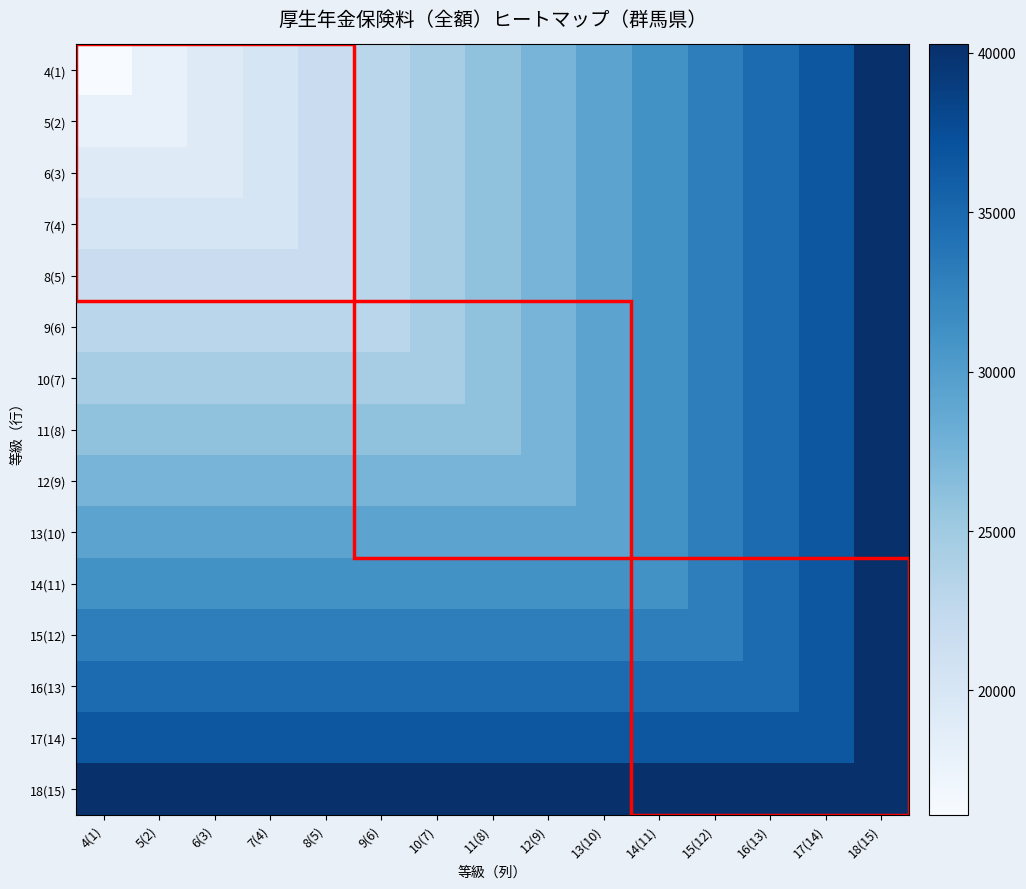

Reading right to left, transcribe all the data shown in this chart.

4(1): 18(15)=40260	17(14)=36600	16(13)=34770	15(12)=32940	14(11)=31110	13(10)=29280	12(9)=27450	11(8)=25986	10(7)=24522	9(6)=23058	8(5)=21594	7(4)=20130	6(3)=19032	5(2)=17934	4(1)=16104
5(2): 18(15)=40260	17(14)=36600	16(13)=34770	15(12)=32940	14(11)=31110	13(10)=29280	12(9)=27450	11(8)=25986	10(7)=24522	9(6)=23058	8(5)=21594	7(4)=20130	6(3)=19032	5(2)=17934	4(1)=17934
6(3): 18(15)=40260	17(14)=36600	16(13)=34770	15(12)=32940	14(11)=31110	13(10)=29280	12(9)=27450	11(8)=25986	10(7)=24522	9(6)=23058	8(5)=21594	7(4)=20130	6(3)=19032	5(2)=19032	4(1)=19032
7(4): 18(15)=40260	17(14)=36600	16(13)=34770	15(12)=32940	14(11)=31110	13(10)=29280	12(9)=27450	11(8)=25986	10(7)=24522	9(6)=23058	8(5)=21594	7(4)=20130	6(3)=20130	5(2)=20130	4(1)=20130
8(5): 18(15)=40260	17(14)=36600	16(13)=34770	15(12)=32940	14(11)=31110	13(10)=29280	12(9)=27450	11(8)=25986	10(7)=24522	9(6)=23058	8(5)=21594	7(4)=21594	6(3)=21594	5(2)=21594	4(1)=21594
9(6): 18(15)=40260	17(14)=36600	16(13)=34770	15(12)=32940	14(11)=31110	13(10)=29280	12(9)=27450	11(8)=25986	10(7)=24522	9(6)=23058	8(5)=23058	7(4)=23058	6(3)=23058	5(2)=23058	4(1)=23058
10(7): 18(15)=40260	17(14)=36600	16(13)=34770	15(12)=32940	14(11)=31110	13(10)=29280	12(9)=27450	11(8)=25986	10(7)=24522	9(6)=24522	8(5)=24522	7(4)=24522	6(3)=24522	5(2)=24522	4(1)=24522
11(8): 18(15)=40260	17(14)=36600	16(13)=34770	15(12)=32940	14(11)=31110	13(10)=29280	12(9)=27450	11(8)=25986	10(7)=25986	9(6)=25986	8(5)=25986	7(4)=25986	6(3)=25986	5(2)=25986	4(1)=25986
12(9): 18(15)=40260	17(14)=36600	16(13)=34770	15(12)=32940	14(11)=31110	13(10)=29280	12(9)=27450	11(8)=27450	10(7)=27450	9(6)=27450	8(5)=27450	7(4)=27450	6(3)=27450	5(2)=27450	4(1)=27450
13(10): 18(15)=40260	17(14)=36600	16(13)=34770	15(12)=32940	14(11)=31110	13(10)=29280	12(9)=29280	11(8)=29280	10(7)=29280	9(6)=29280	8(5)=29280	7(4)=29280	6(3)=29280	5(2)=29280	4(1)=29280
14(11): 18(15)=40260	17(14)=36600	16(13)=34770	15(12)=32940	14(11)=31110	13(10)=31110	12(9)=31110	11(8)=31110	10(7)=31110	9(6)=31110	8(5)=31110	7(4)=31110	6(3)=31110	5(2)=31110	4(1)=31110
15(12): 18(15)=40260	17(14)=36600	16(13)=34770	15(12)=32940	14(11)=32940	13(10)=32940	12(9)=32940	11(8)=32940	10(7)=32940	9(6)=32940	8(5)=32940	7(4)=32940	6(3)=32940	5(2)=32940	4(1)=32940
16(13): 18(15)=40260	17(14)=36600	16(13)=34770	15(12)=34770	14(11)=34770	13(10)=34770	12(9)=34770	11(8)=34770	10(7)=34770	9(6)=34770	8(5)=34770	7(4)=34770	6(3)=34770	5(2)=34770	4(1)=34770
17(14): 18(15)=40260	17(14)=36600	16(13)=36600	15(12)=36600	14(11)=36600	13(10)=36600	12(9)=36600	11(8)=36600	10(7)=36600	9(6)=36600	8(5)=36600	7(4)=36600	6(3)=36600	5(2)=36600	4(1)=36600
18(15): 18(15)=40260	17(14)=40260	16(13)=40260	15(12)=40260	14(11)=40260	13(10)=40260	12(9)=40260	11(8)=40260	10(7)=40260	9(6)=40260	8(5)=40260	7(4)=40260	6(3)=40260	5(2)=40260	4(1)=40260